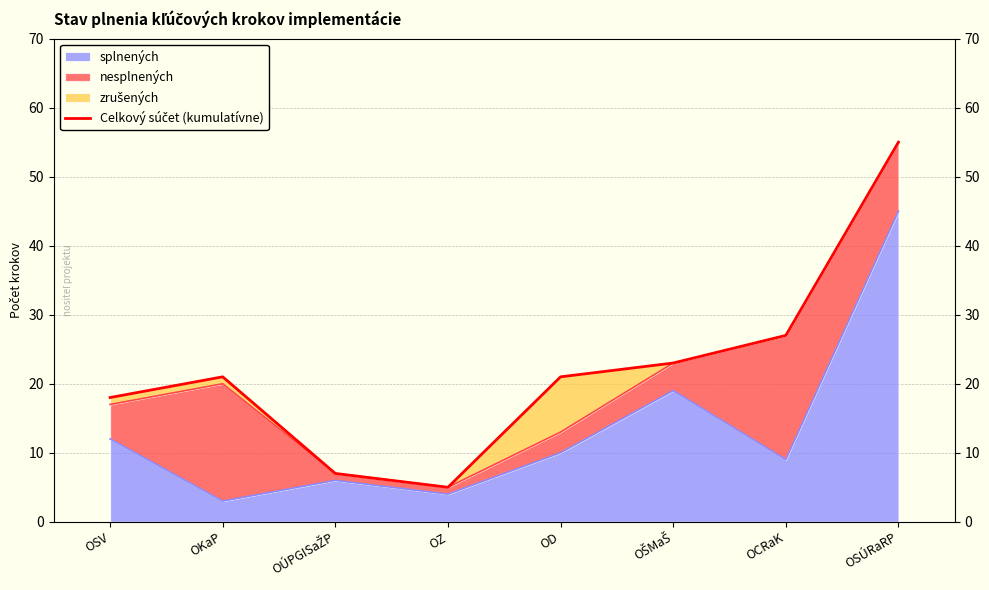

Is it true that the value at OD is 21?

True